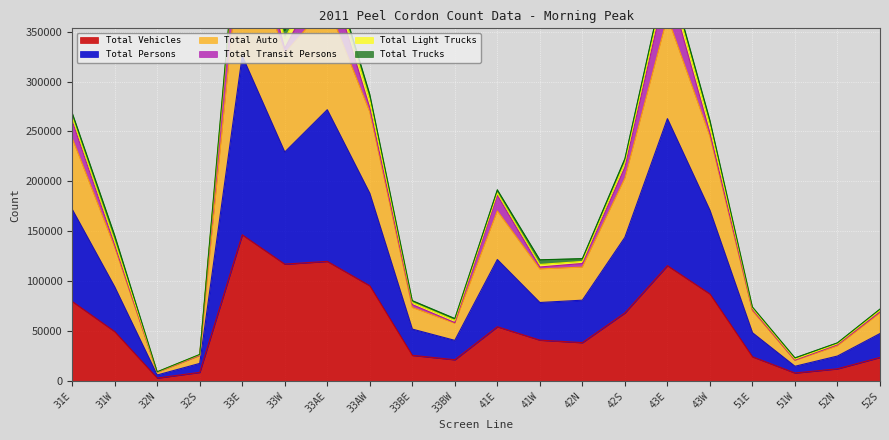

True or false: Total Vehicles has more than 1 interior local peaks.

True